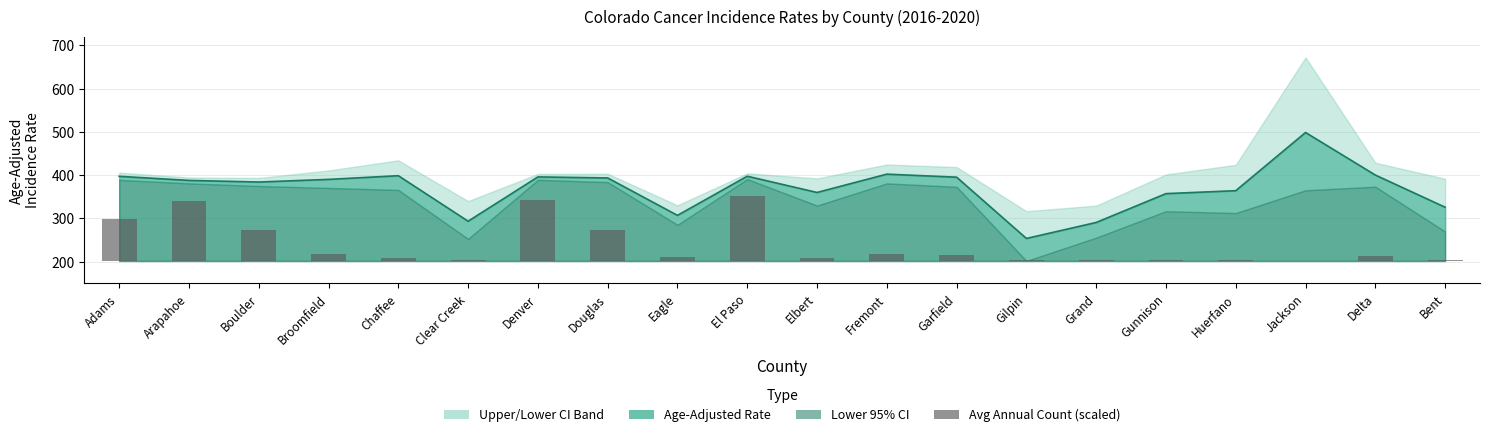

Between Arapahoe and Bent, which is larger?

Arapahoe